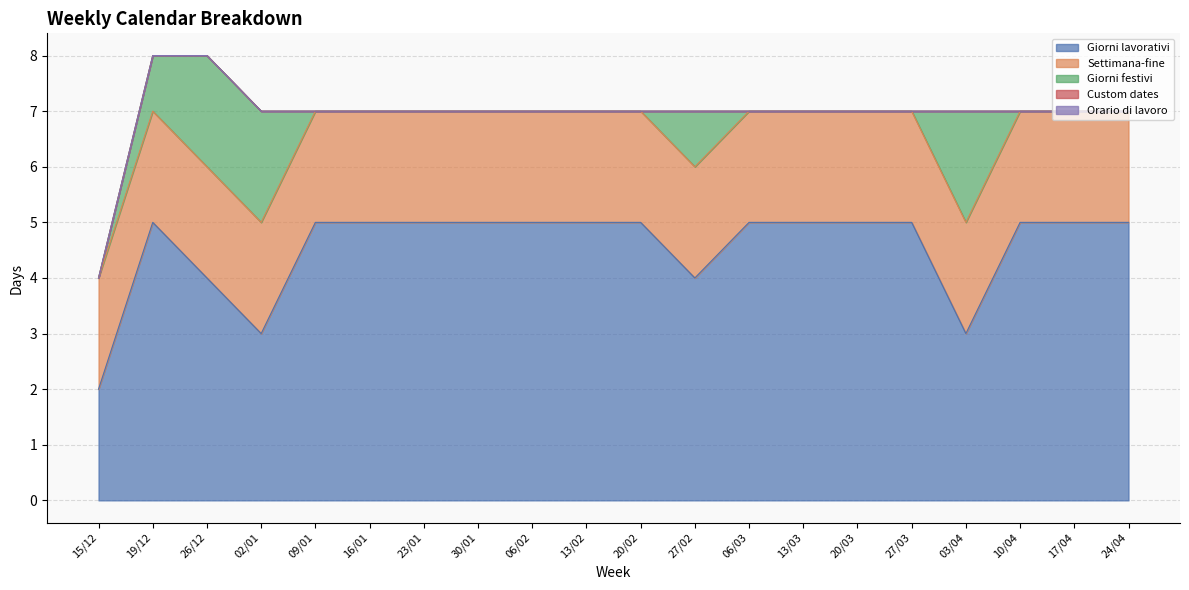

The value of Giorni festivi at 23/01 is 0. True or false?

True